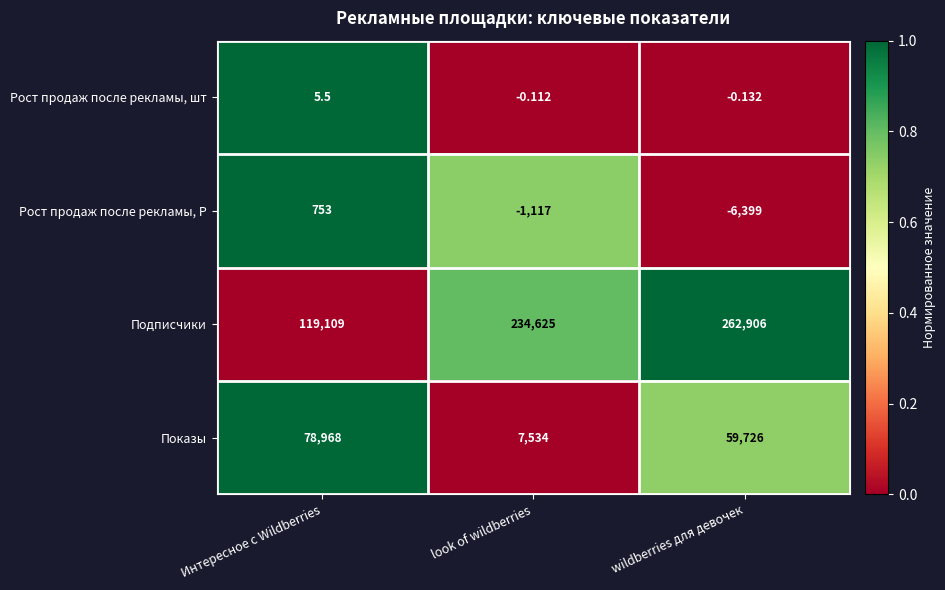

At which category is the sum across all series the highest?

wildberries для девочек